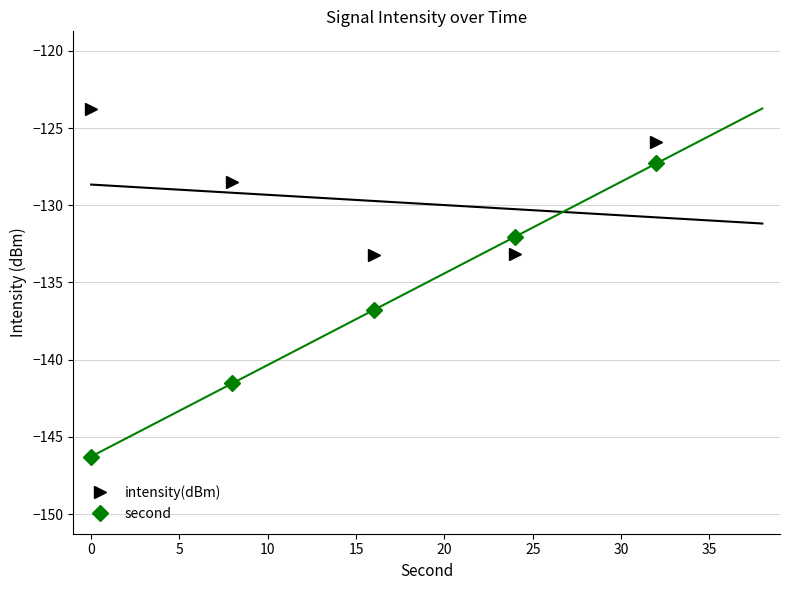

Is this an area chart (filled region under the line)?

No